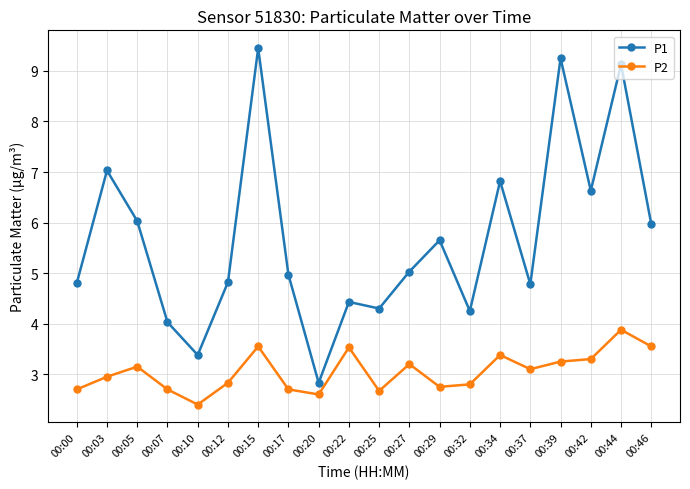

Between 00:05 and 00:22, which series saw the biggest shift?

P1